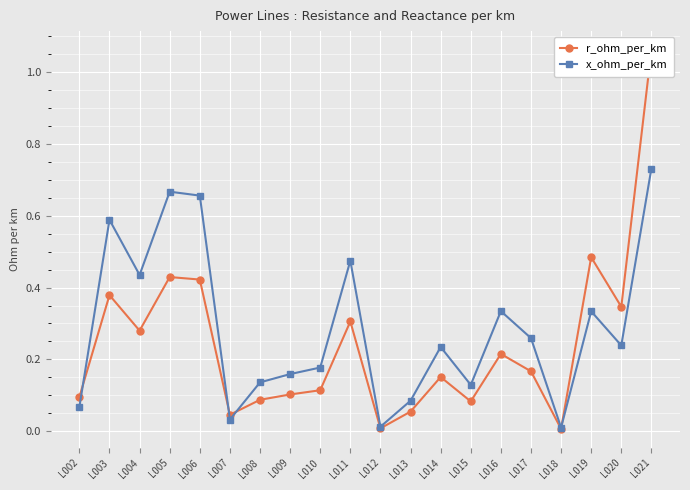

How many distinct data groups are displayed?

2